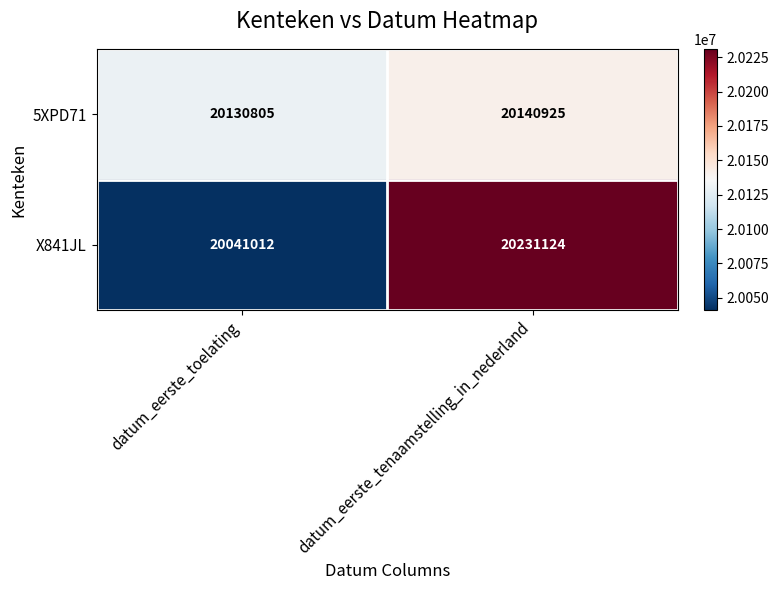

Which series has the widest spread of values?

X841JL